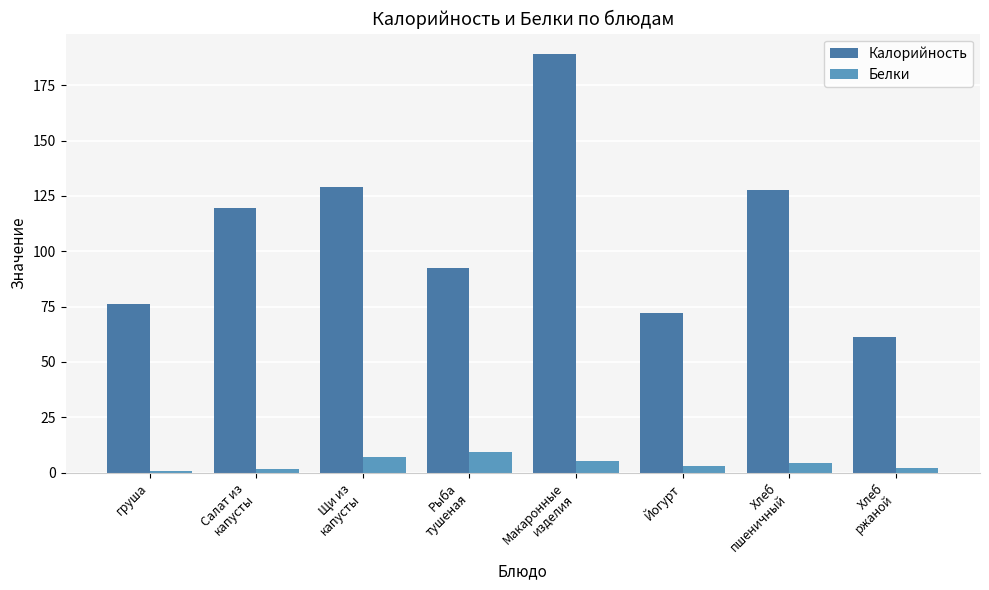

What is the approximate value of Белки at Йогурт?

3.0